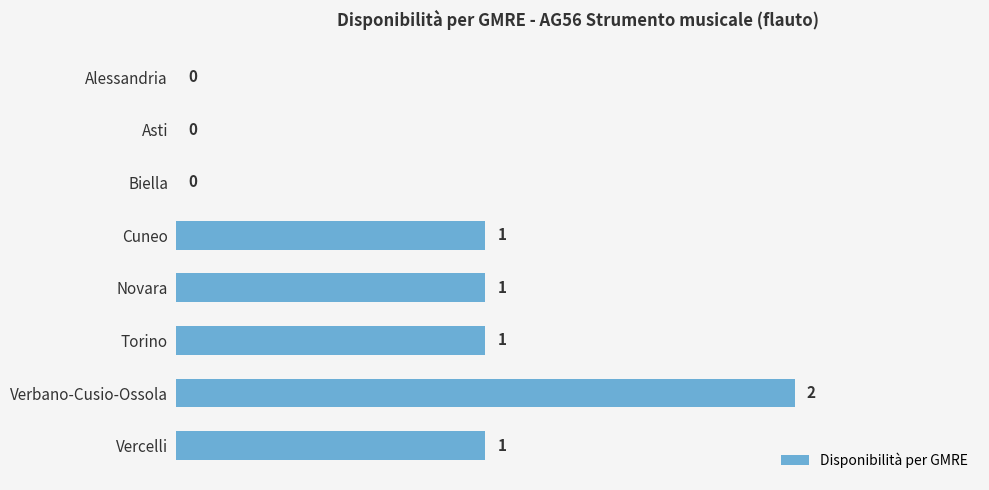

What is the greatest value displayed?

2